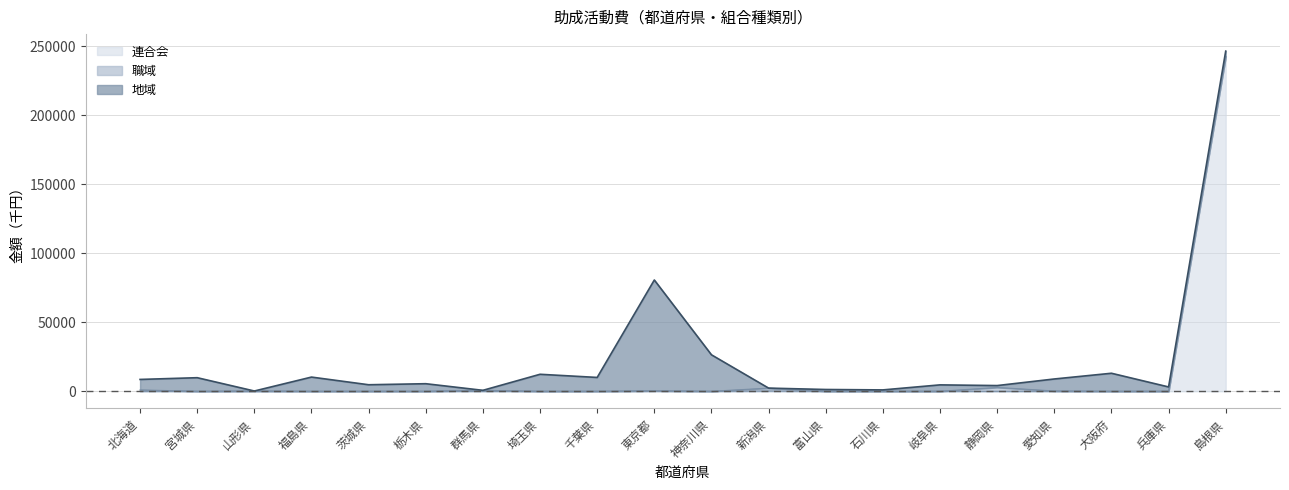

Which series ends up on top after the final intersection of 連合会 and 地域?

連合会